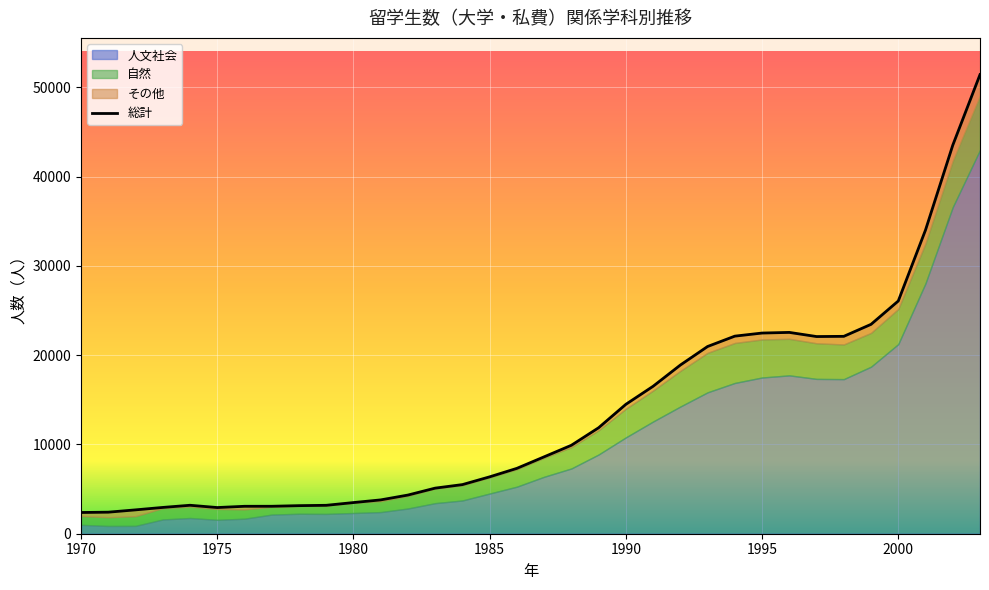

At 1978, list the series in order from largest to smallest.

総計, 人文社会, 自然, その他